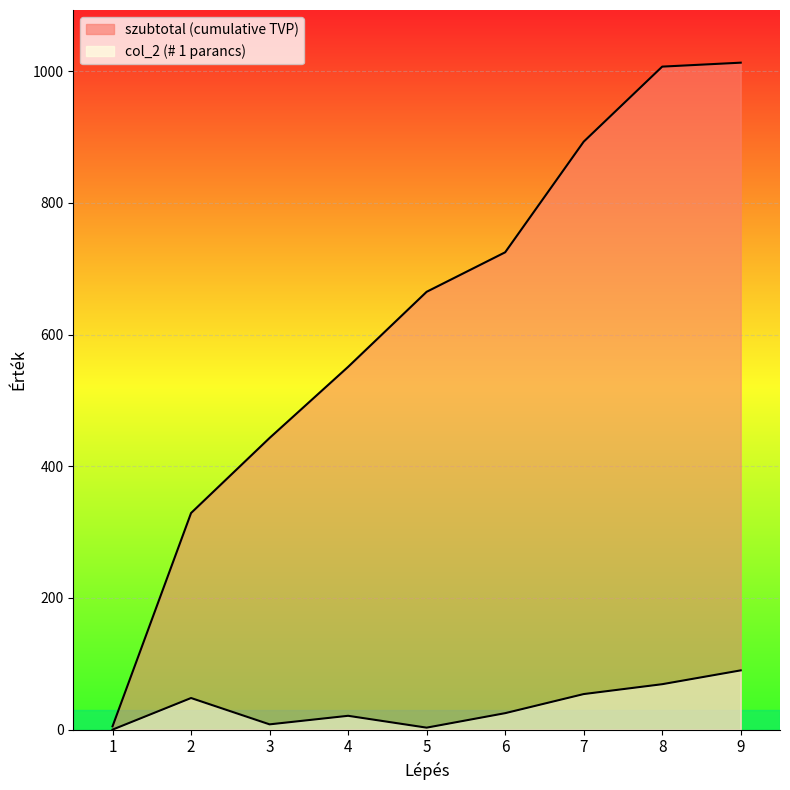

True or false: col_2 and szubtotal cross at least once.

False